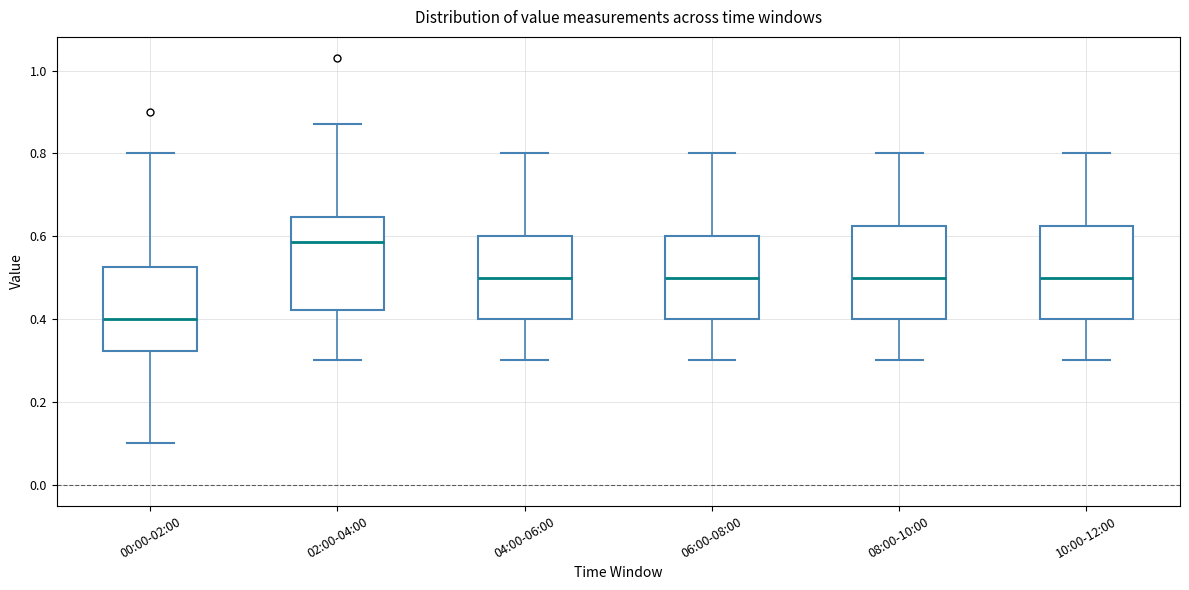

Reading left to right, read every box against the y-axis: the position of its median line, the range the box covers, and the ends of its whiskers. The values are not printed on the chart, so give them approximately, as read against the axis.

00:00-02:00: median 0.40, box 0.32 to 0.52, whiskers 0.10 to 0.80
02:00-04:00: median 0.58, box 0.42 to 0.64, whiskers 0.30 to 0.88
04:00-06:00: median 0.50, box 0.40 to 0.60, whiskers 0.30 to 0.80
06:00-08:00: median 0.50, box 0.40 to 0.60, whiskers 0.30 to 0.80
08:00-10:00: median 0.50, box 0.40 to 0.62, whiskers 0.30 to 0.80
10:00-12:00: median 0.50, box 0.40 to 0.62, whiskers 0.30 to 0.80